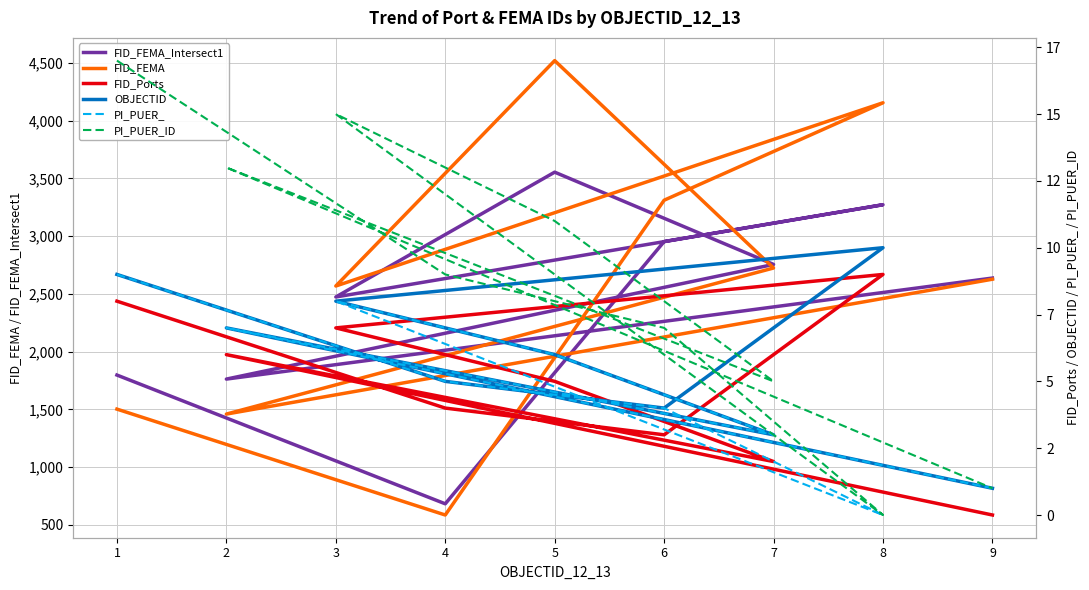

How many data points does each series have?

9